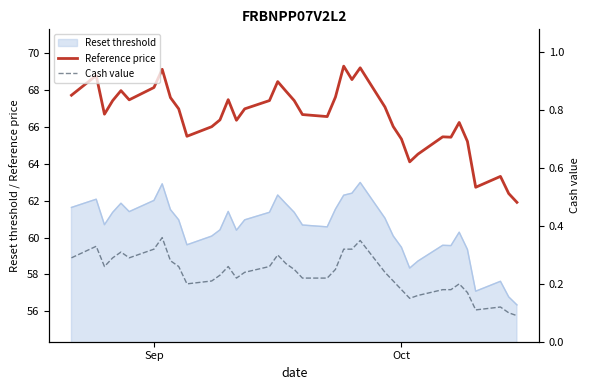

True or false: Reference price and Reset threshold intersect in this chart.

False